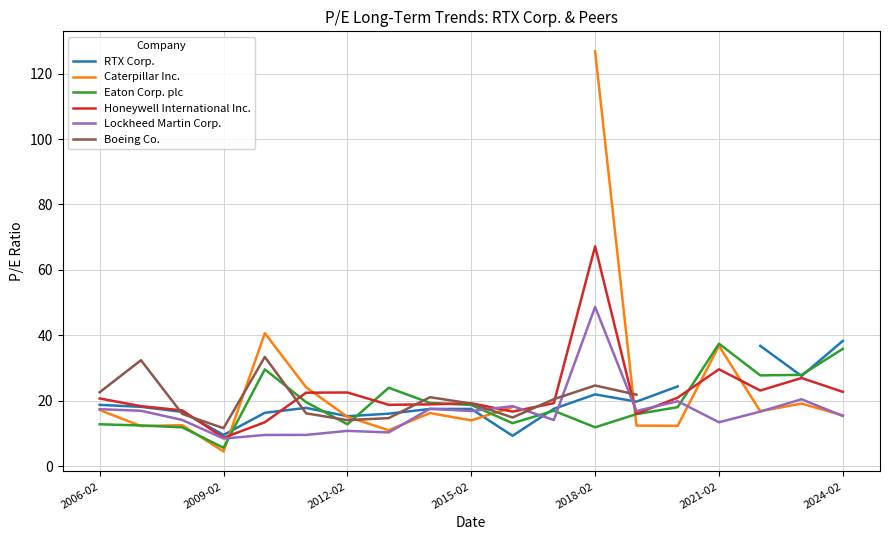

What is the lowest value of the Lockheed Martin Corp. series?

8.5